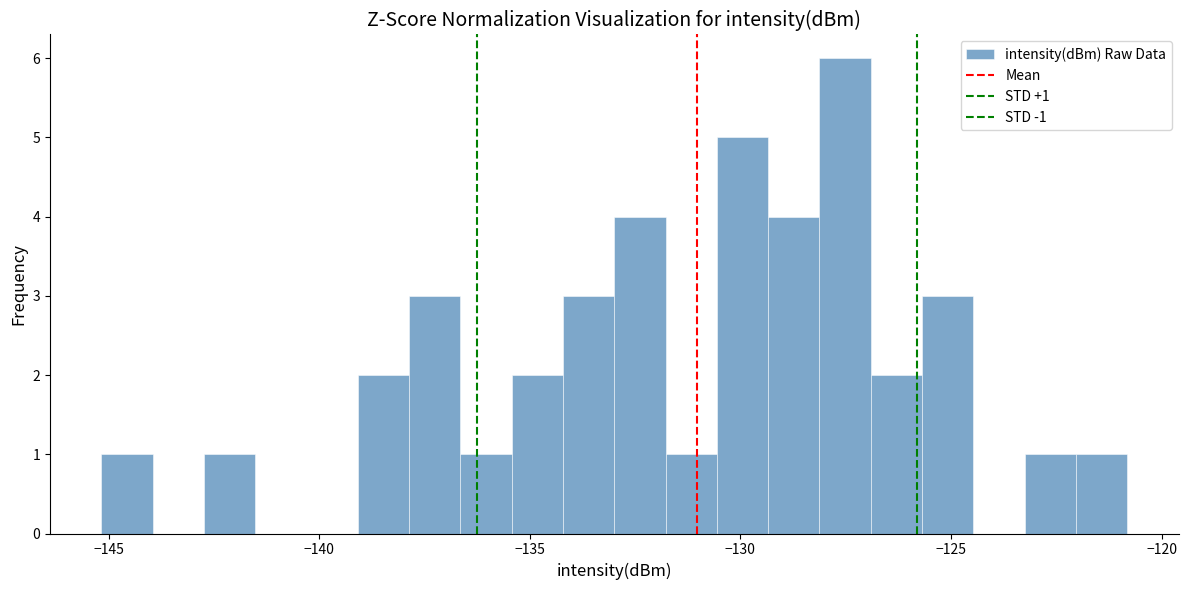

Around what value on the x-axis is the tallest bar? Give the approximate position of its centre, as read against the axis.

-127.5